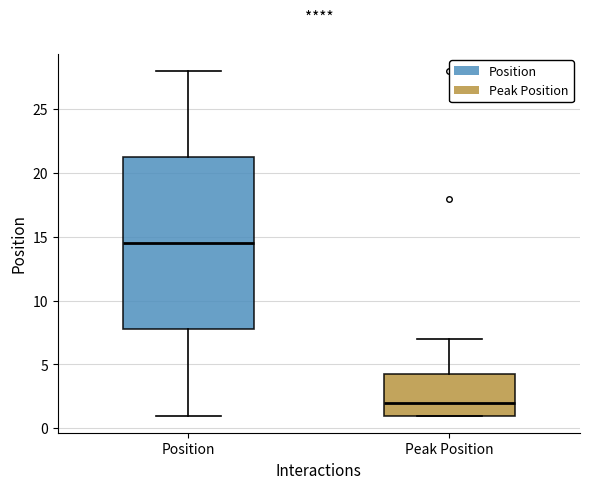

Reading left to right, transcribe this box plot: for each box, give where its median line is, the range the box spans, and where its two whiskers end, as read against the y-axis. The values are not printed on the chart, so give them approximately, as read against the axis.

Position: median 14.5, box 8.0 to 21.5, whiskers 1.0 to 28.0
Peak Position: median 2.0, box 1.0 to 4.5, whiskers 1.0 to 7.0